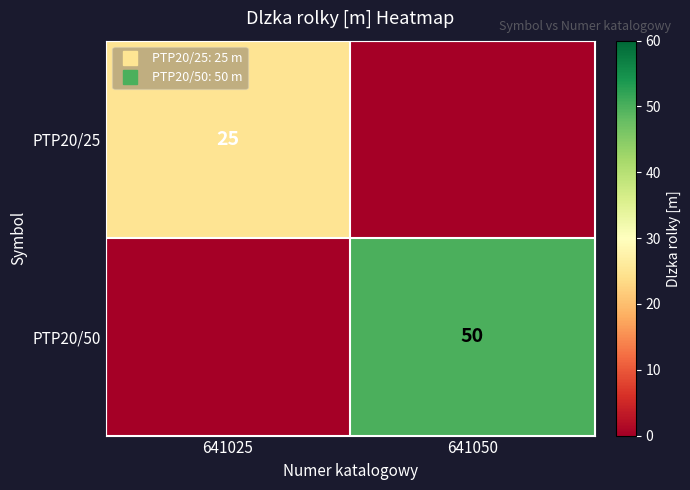

List the labels in order of PTP20/50 value, smallest first.

641025, 641050